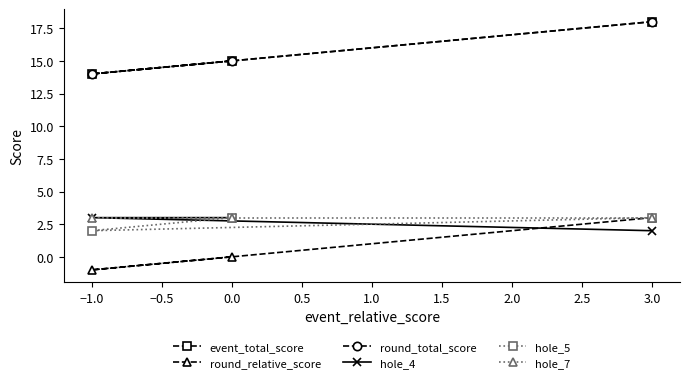

Which category has the lowest value across all series?

−1.0